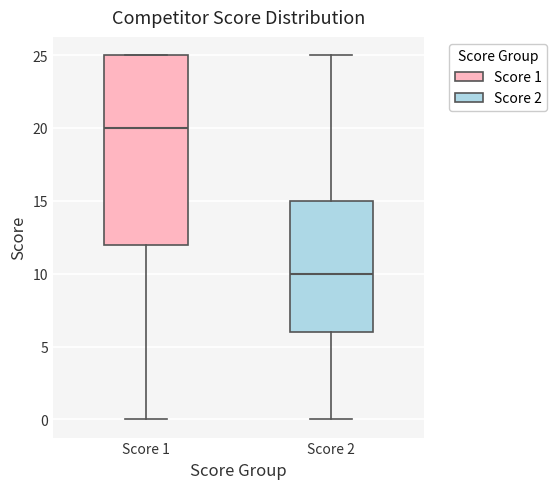

Reading left to right, read every box against the y-axis: the position of its median line, the range the box covers, and the ends of its whiskers. The values are not printed on the chart, so give them approximately, as read against the axis.

Score 1: median 20, box 12 to 25, whiskers 0 to 25
Score 2: median 10, box 6 to 15, whiskers 0 to 25